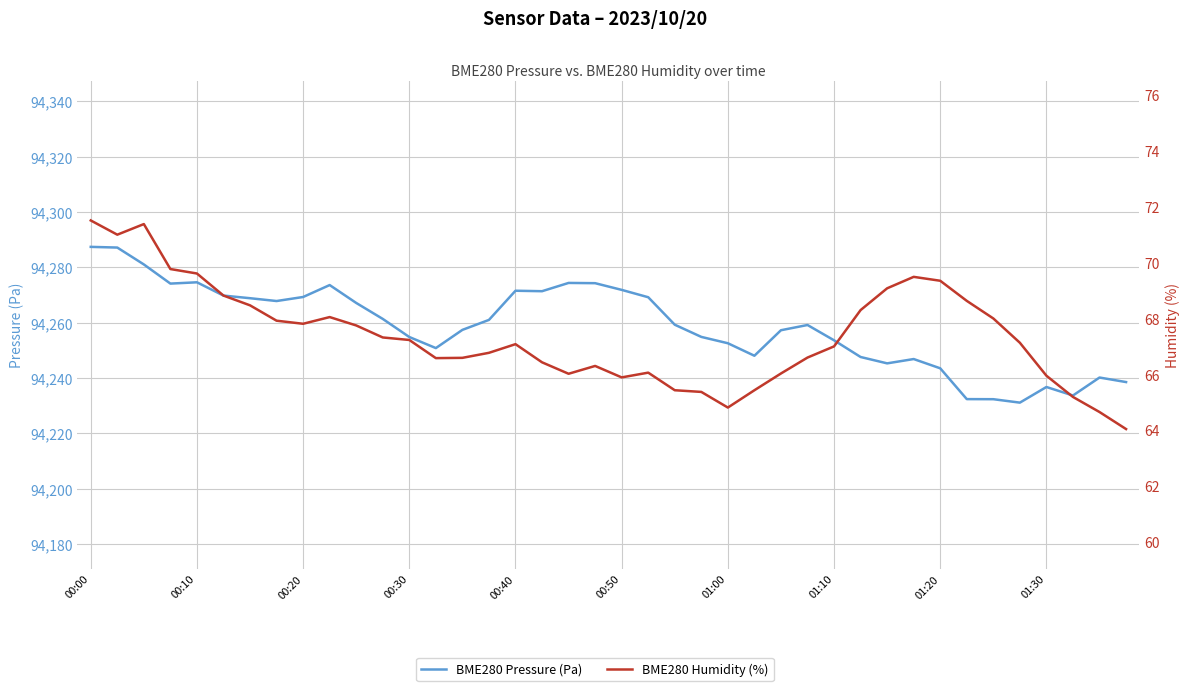

True or false: BME280 Humidity (%) and BME280 Pressure (Pa) cross at least once.

False